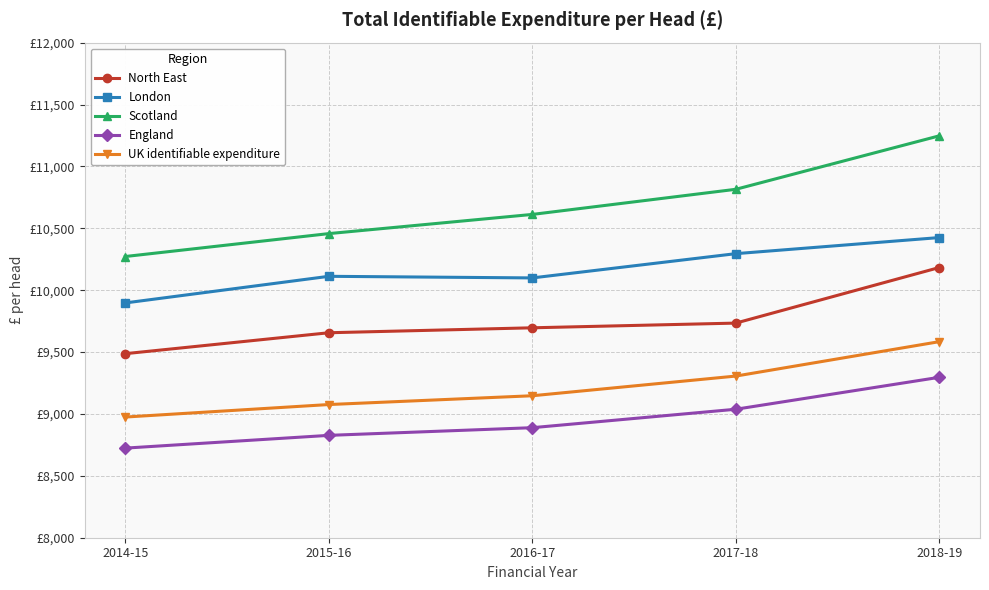

What position from the left is 2016-17?

3